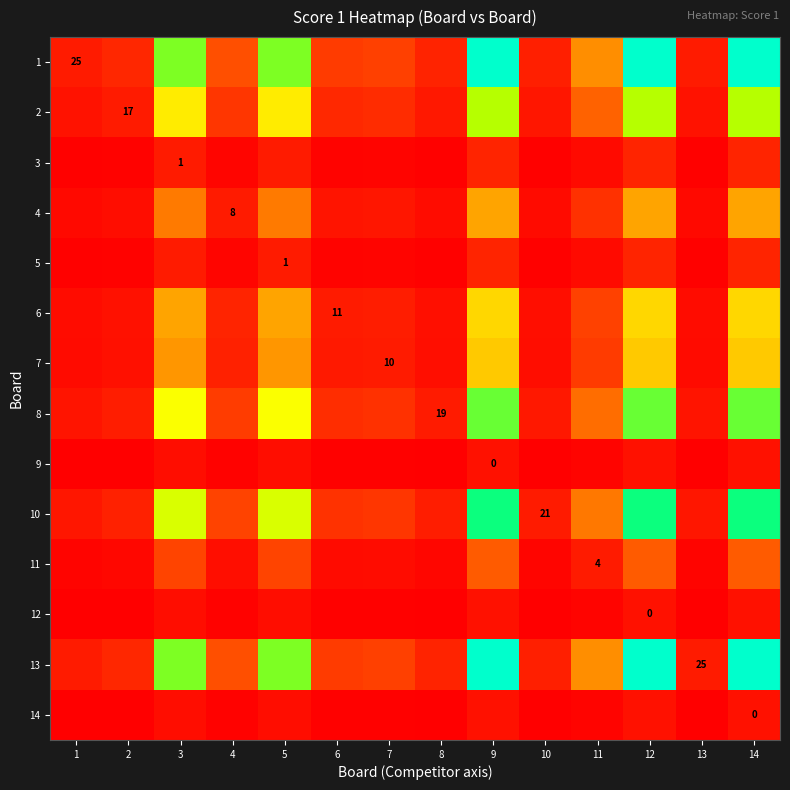

Rank the series by their maximum value, from lowest to highest.

9, 12, 14, 3, 5, 11, 4, 7, 6, 2, 8, 10, 1, 13